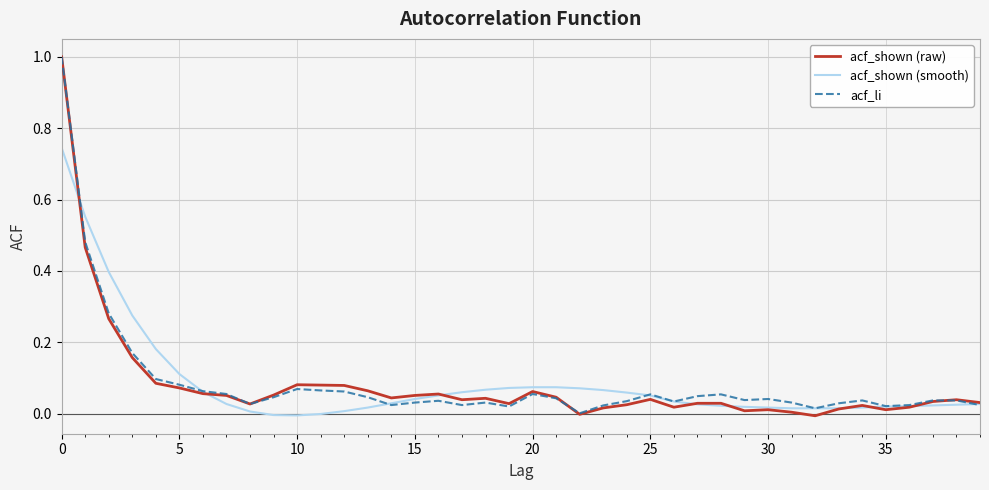

Which series has the largest range (max minus min)?

acf_shown (raw)